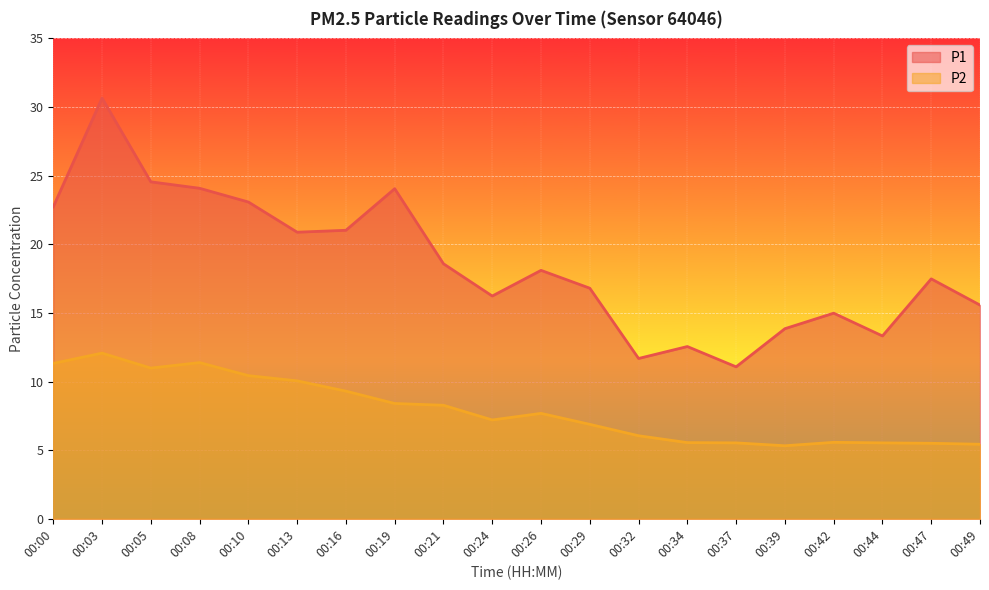

What is the greatest value displayed?

30.6